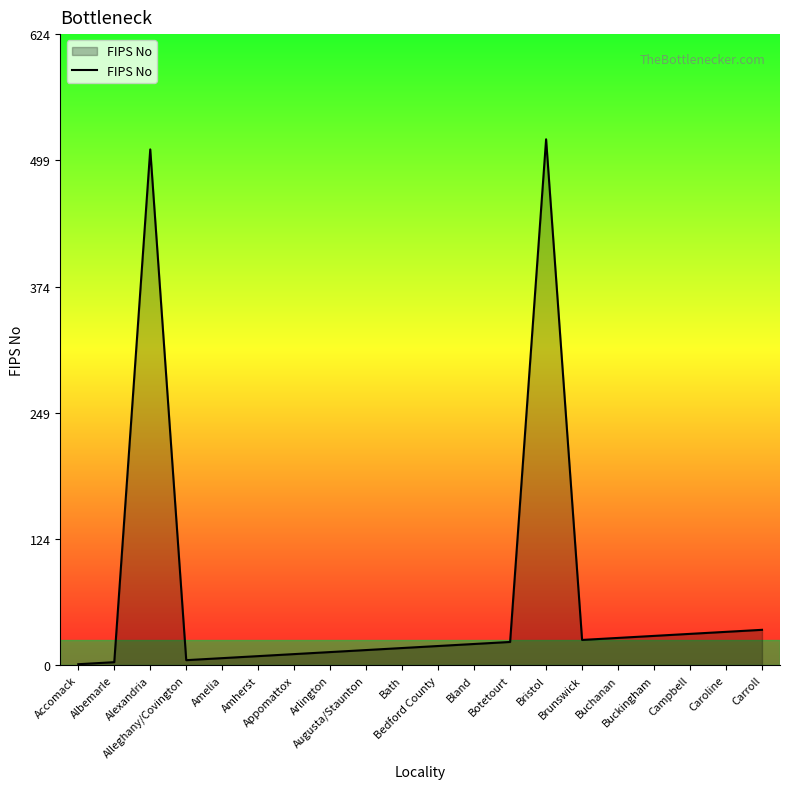

Does the chart have visible grid lines?

No